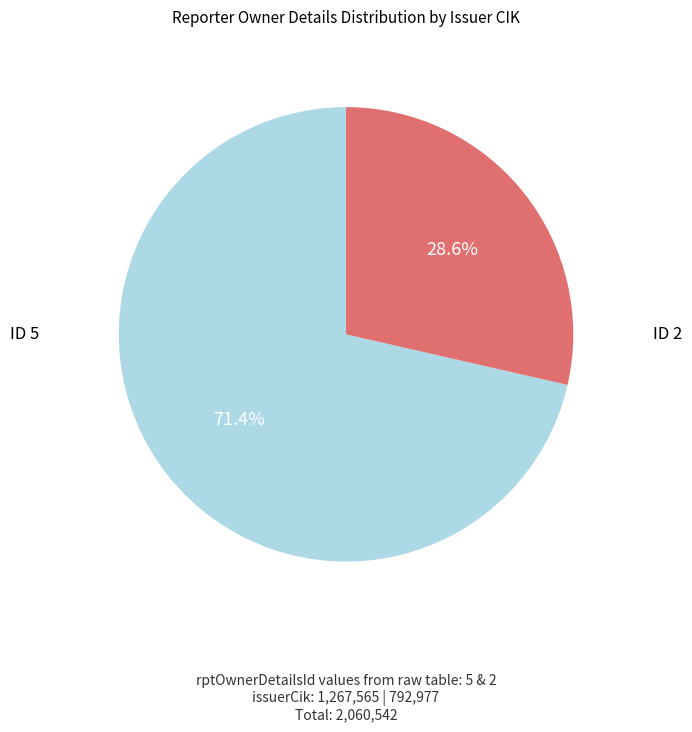

Is there any slice that represents more than half of the pie?

Yes